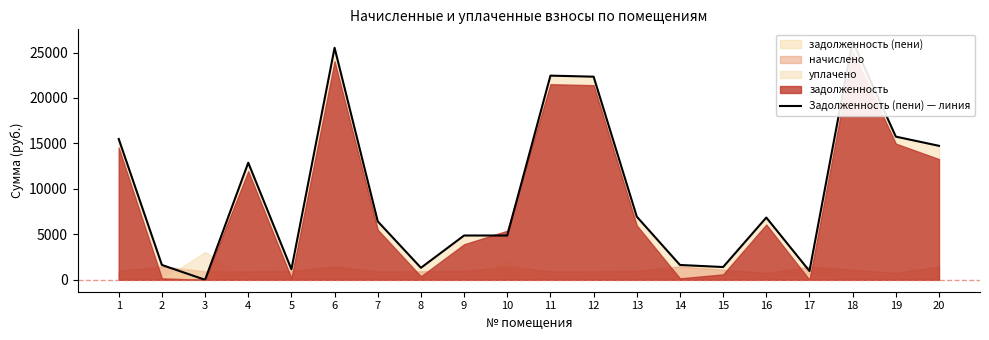

What is the change in value from 5 to 16?

+5696.4